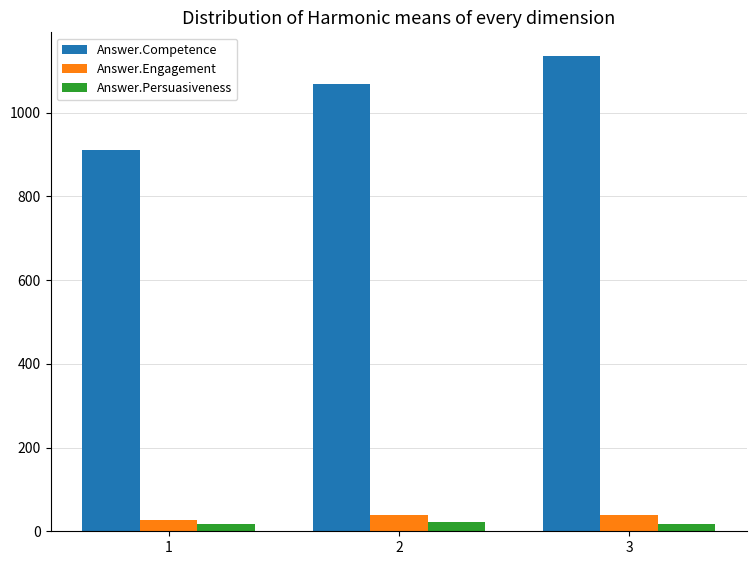

What is the sum of the Answer.Competence values at 2 and 3?

2203.8